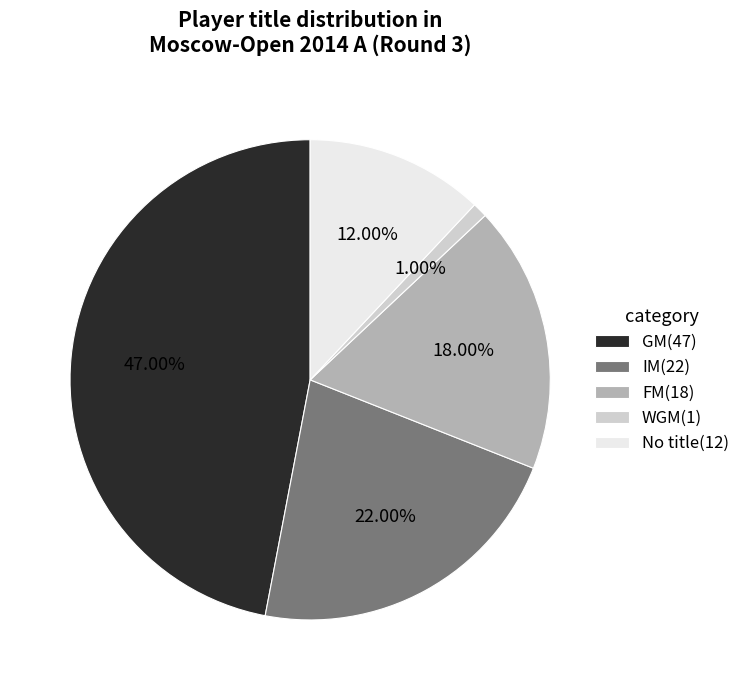

Which has a higher value, WGM(1) or GM(47)?

GM(47)